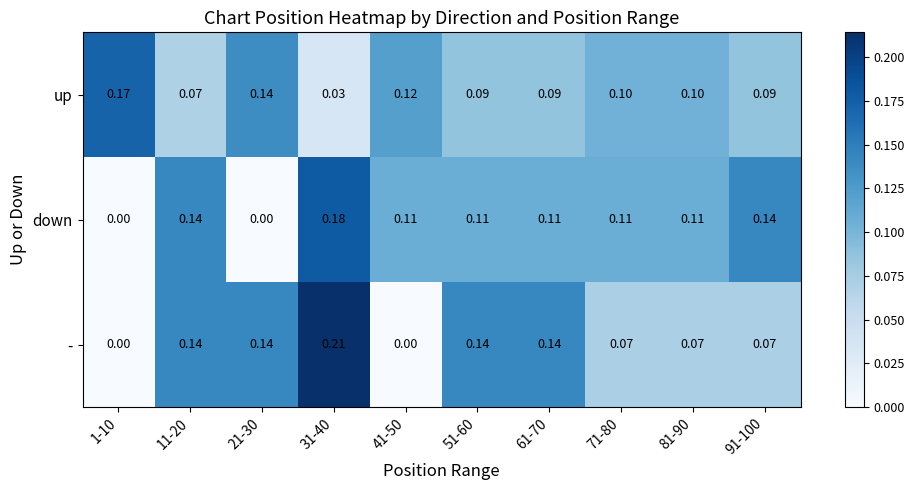

Which series has the largest total across all categories?

down